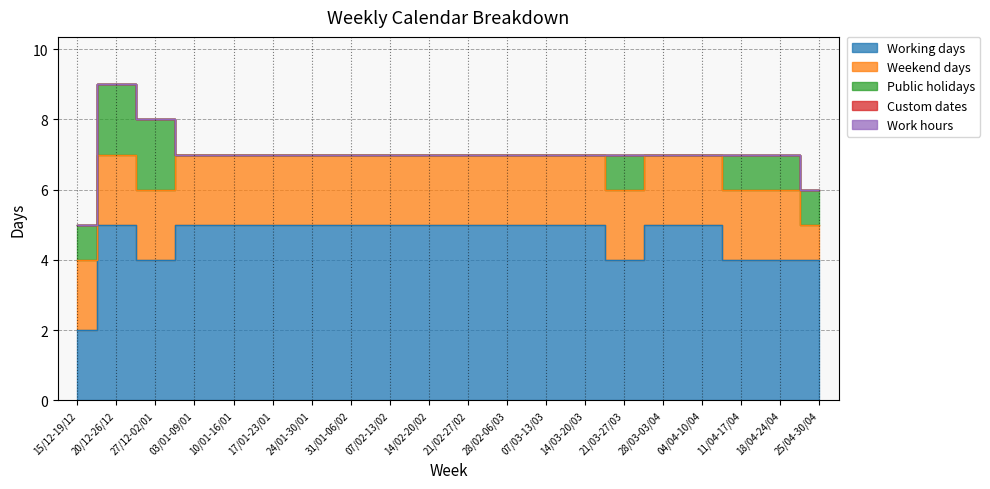

Which series has the largest total across all categories?

Working days